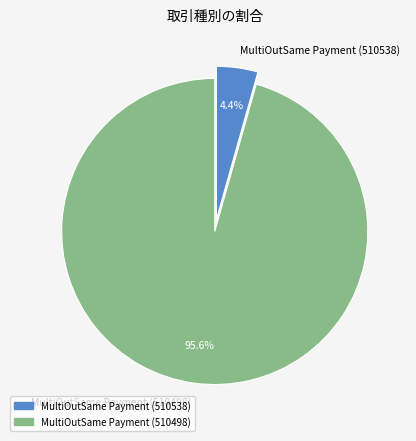

Between MultiOutSame Payment (510538) and MultiOutSame Payment (510498), which is larger?

MultiOutSame Payment (510498)